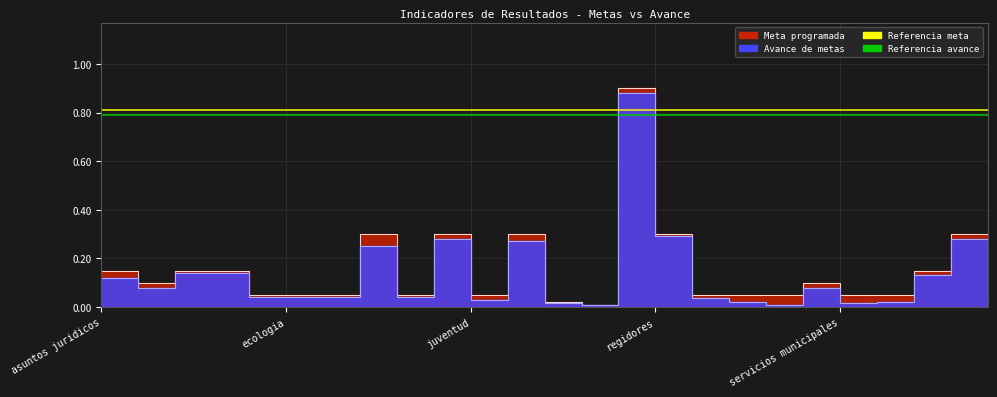

True or false: Meta programada and Avance de metas intersect in this chart.

False